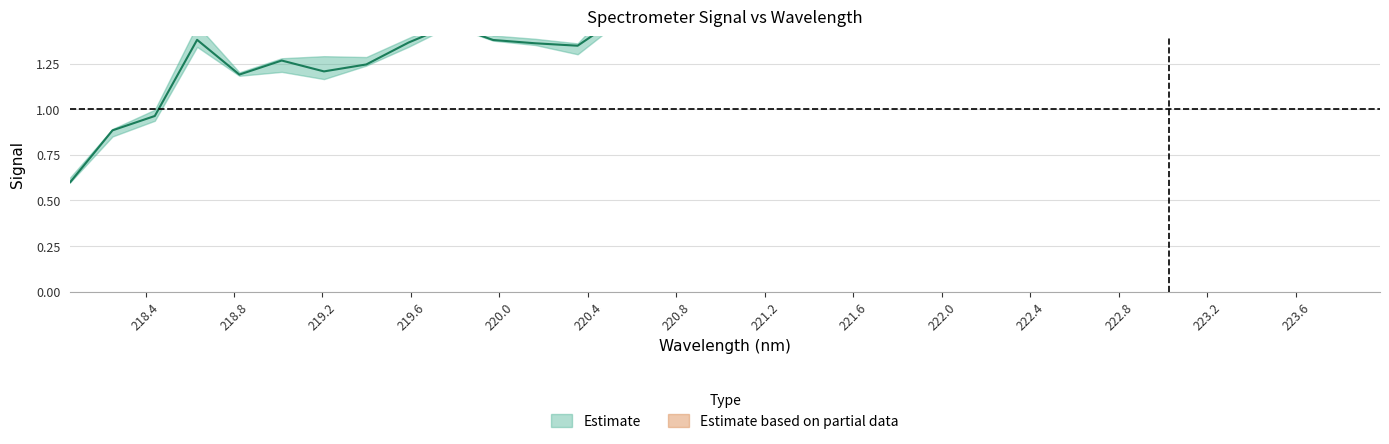

What is the smallest value displayed?

0.6